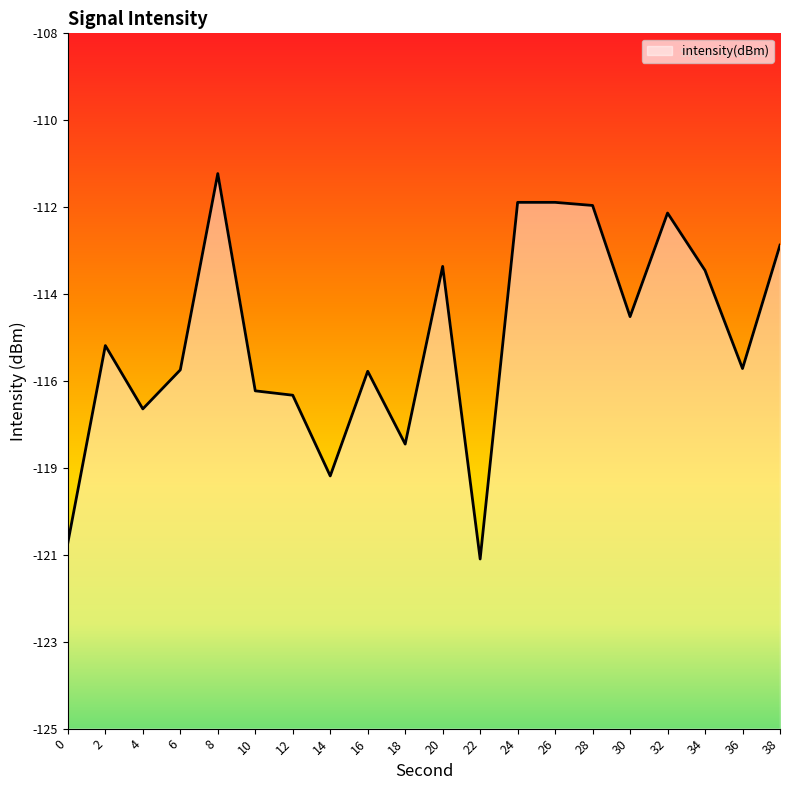

What is the maximum value shown in the chart?

-111.4